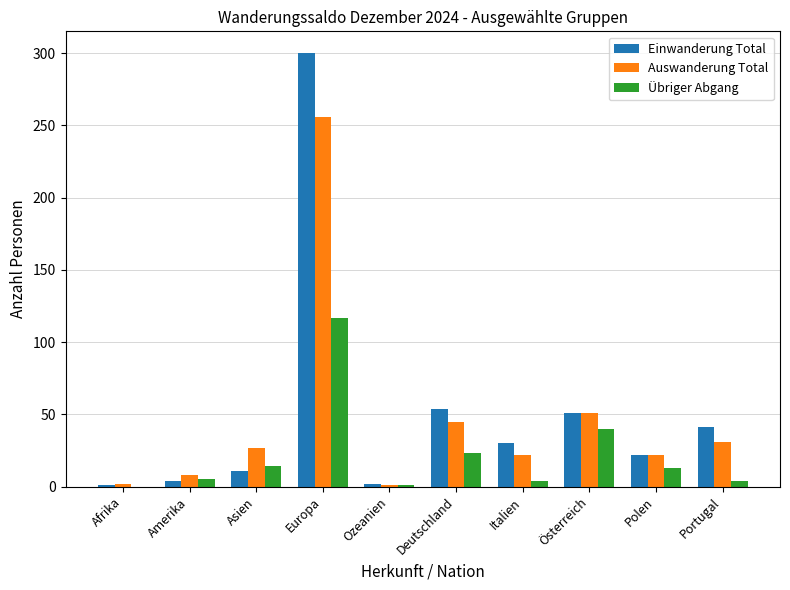

What is the difference between the Übriger Abgang values at Afrika and Europa?

117